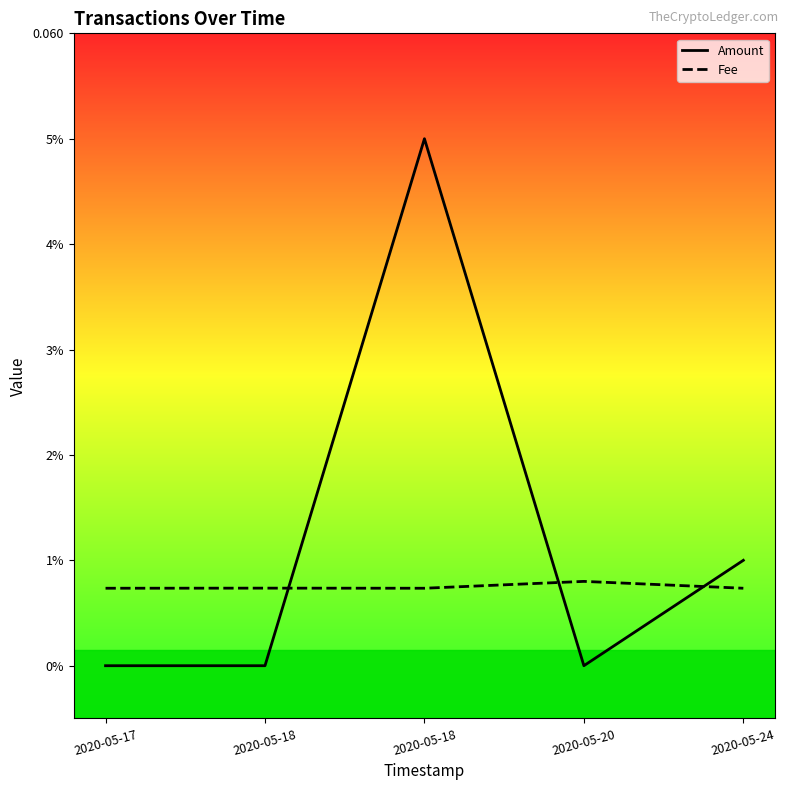

How many values in Amount are above zero?

2